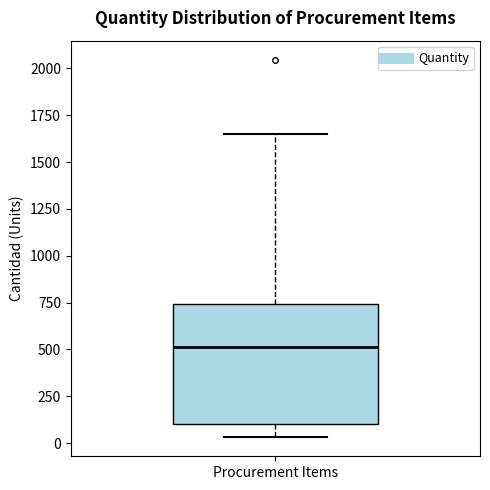

Read this box plot against the y-axis: the position of the median line, the range covered by the box, and the ends of both whiskers. The values are not printed on the chart, so give them approximately, as read against the axis.

median 500, box 100 to 750, whiskers 50 to 1650